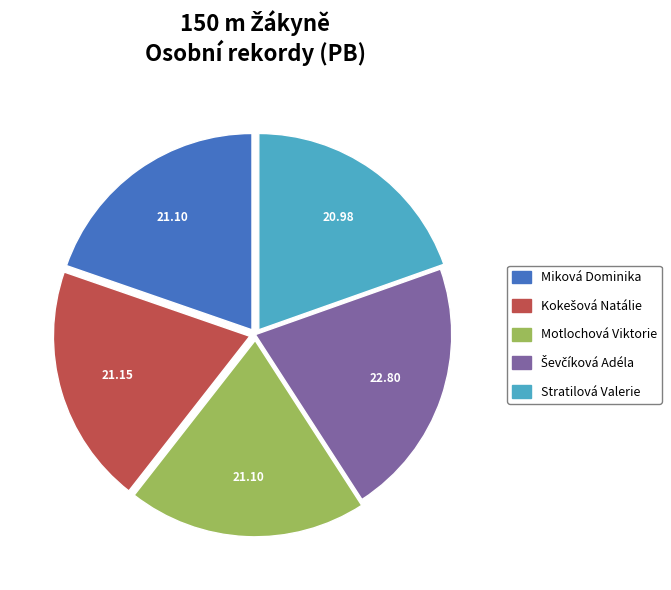

Is there any slice that represents more than half of the pie?

No